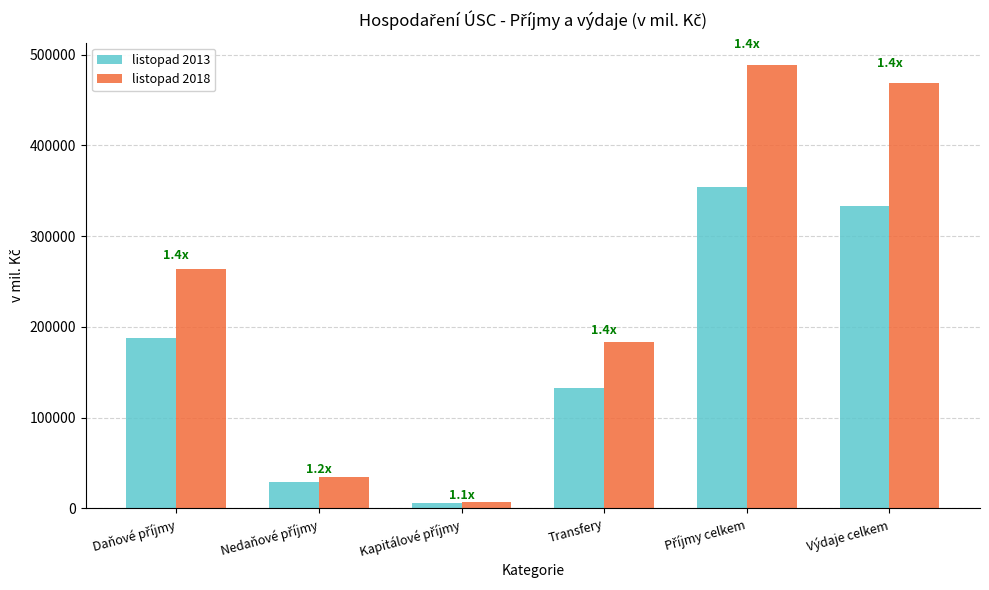

What is the difference between the second highest and second lowest values in the listopad 2018 series?

433738.9